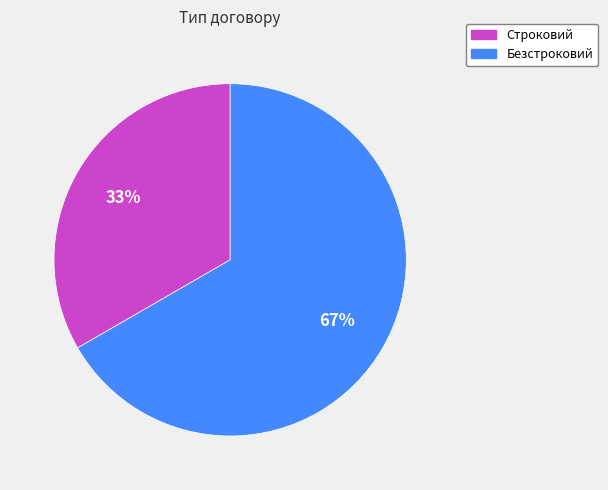

Between Строковий and Безстроковий, which is larger?

Безстроковий